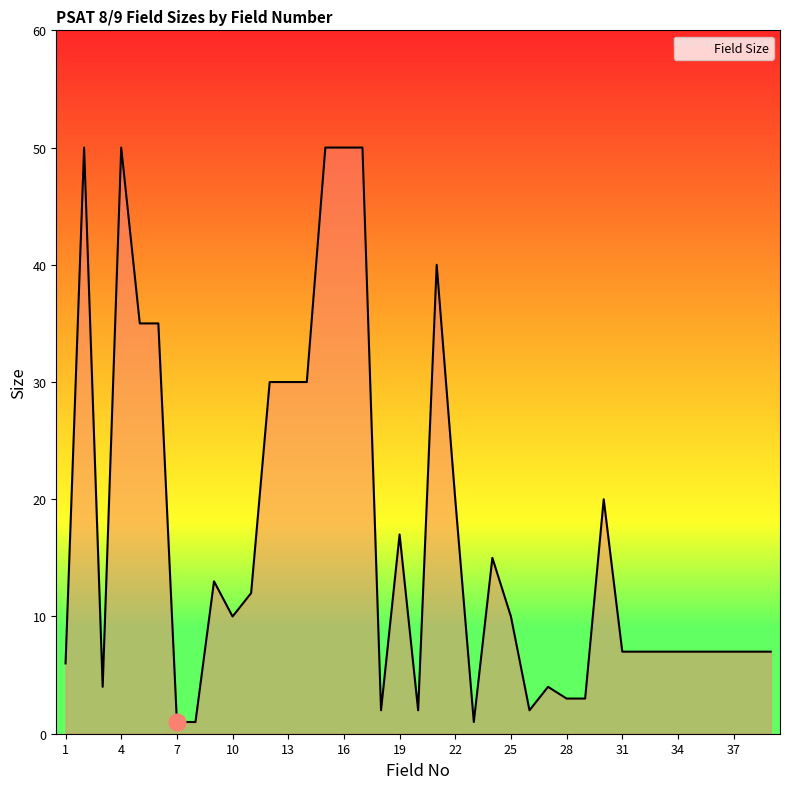

What is the difference between the maximum and minimum values?

49